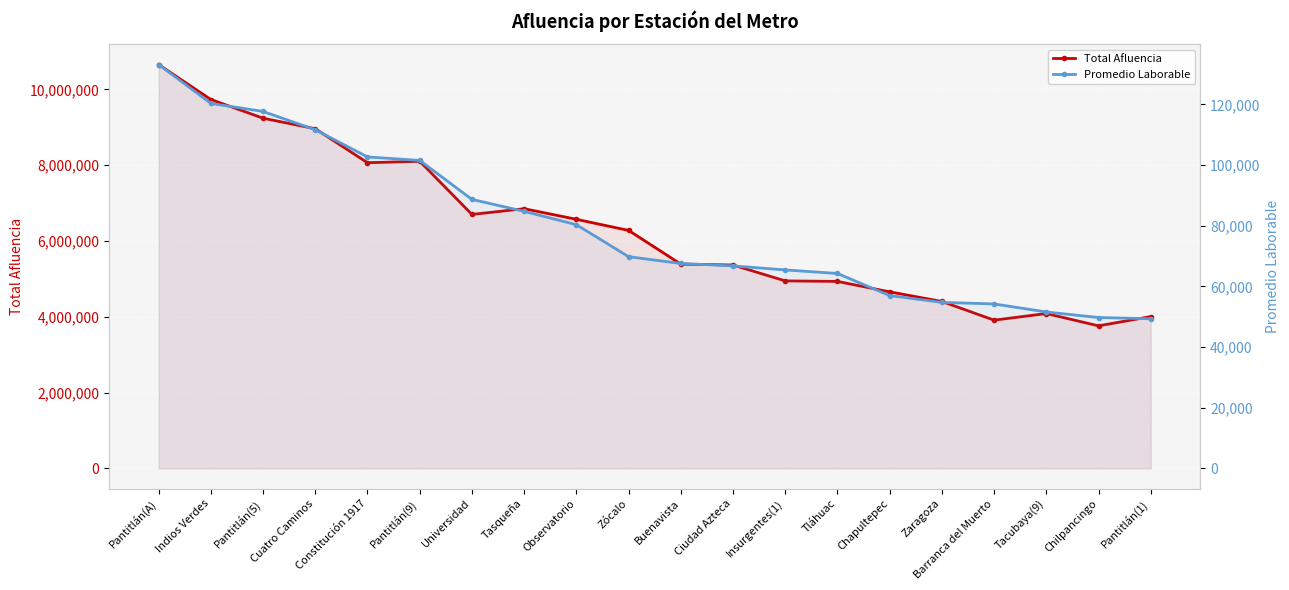

How many values in the Promedio Laborable series exceed 69800?

9